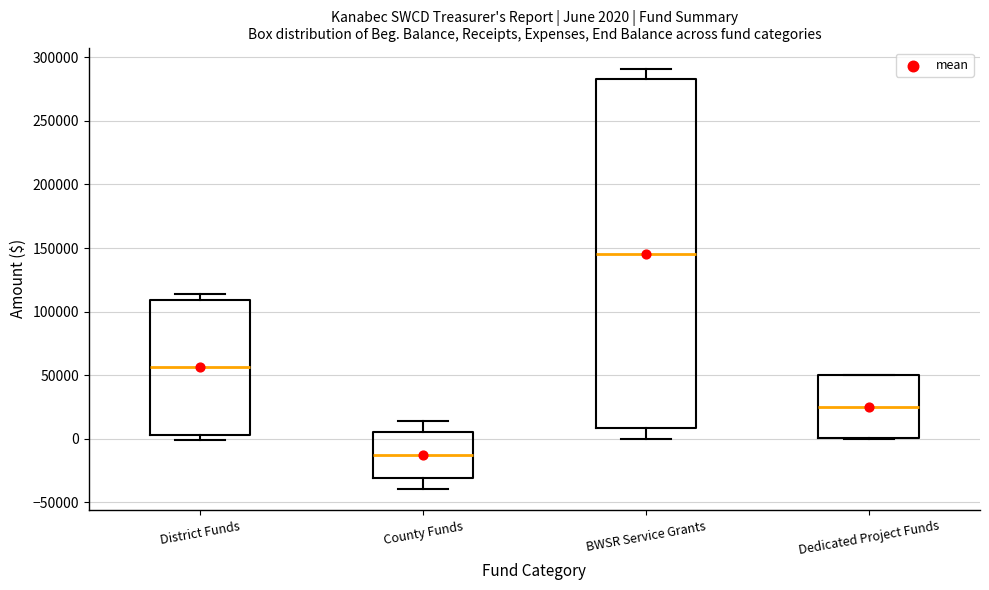

Comparing the boxes themselves (not the whiskers), which one is the tallest?

BWSR Service Grants